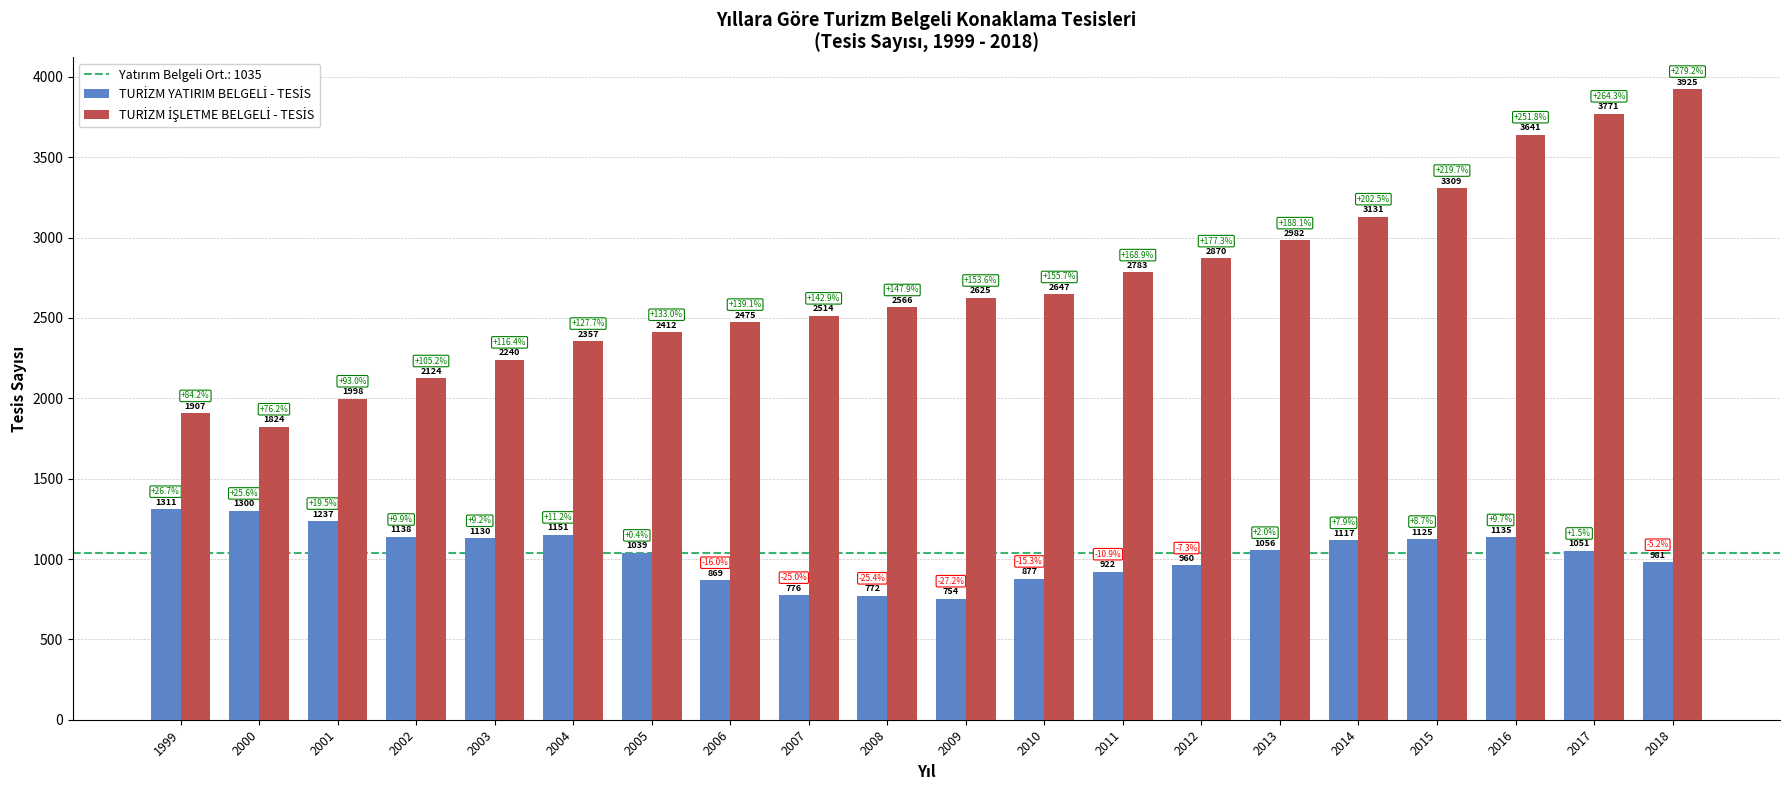

What is the smallest value displayed?

754